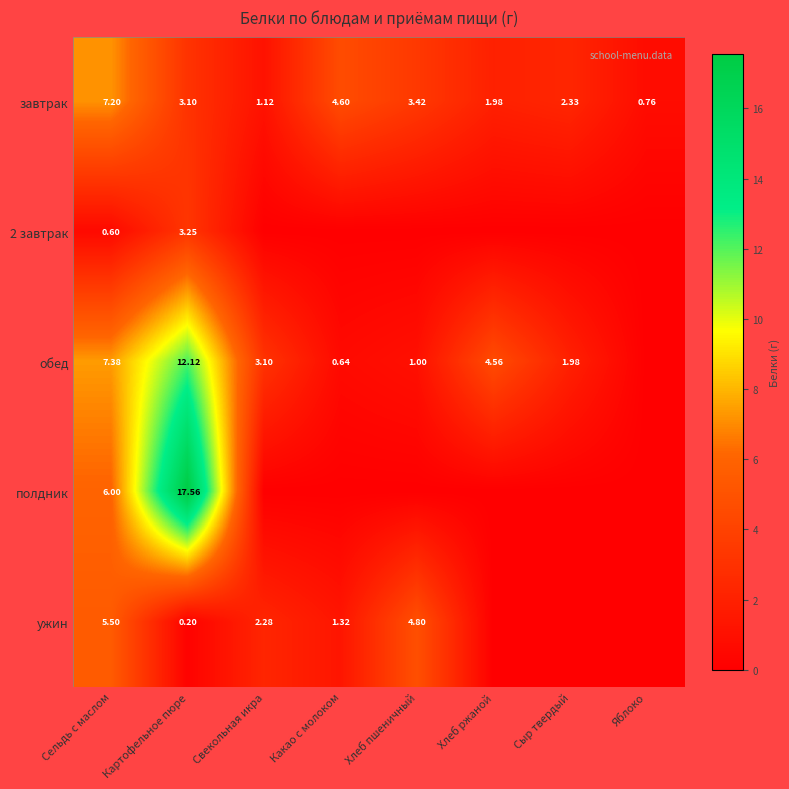

At which label does завтрак first exceed 3?

Сельдь с маслом